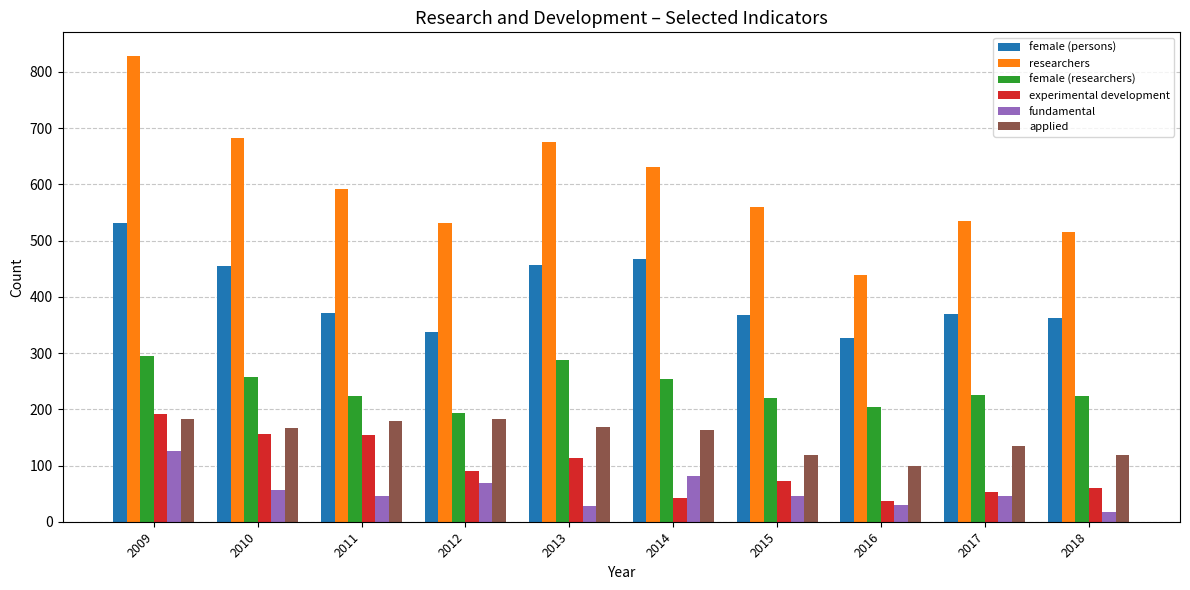

What is the difference between the maximum and minimum values in the female (persons) series?

205